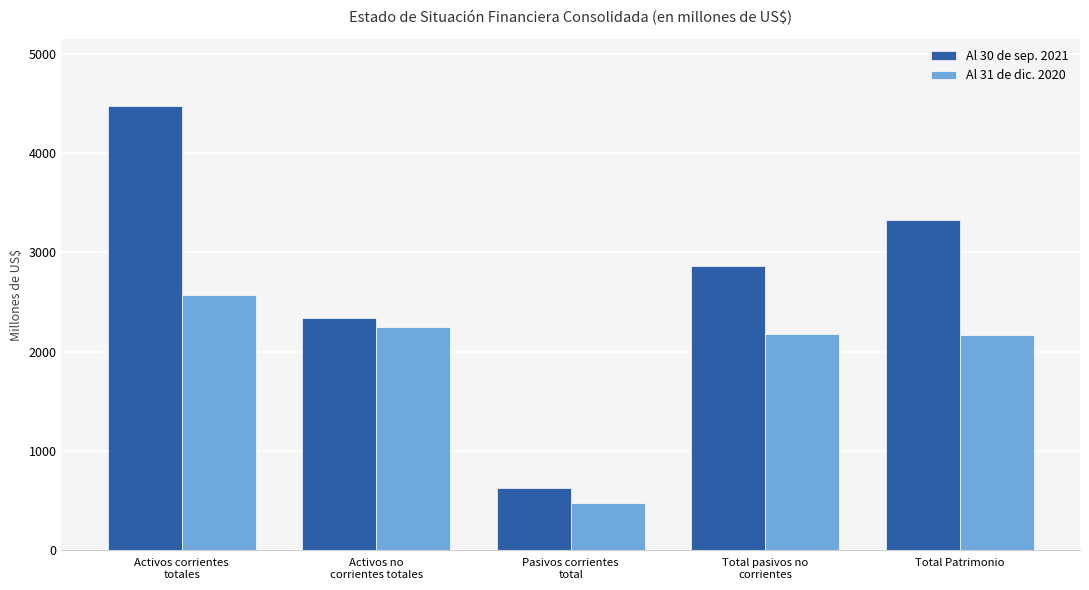

The Al 30 de sep. 2021 series shows 1096.0 at Total pasivos no
corrientes. True or false?

False